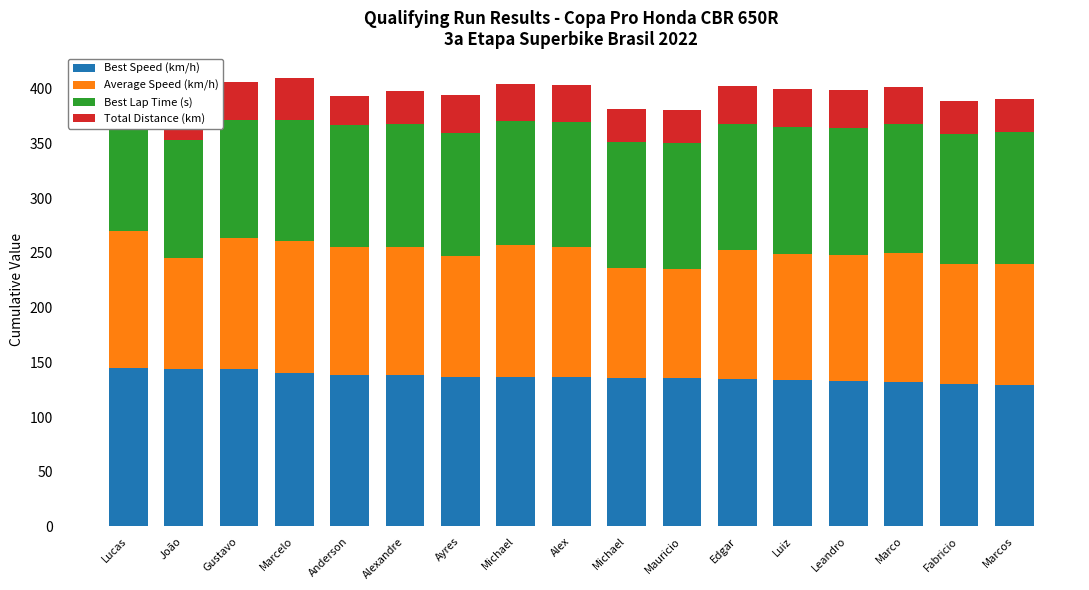

What is the sum of the Best Speed (km/h) values at Marcelo and Marco?

272.9